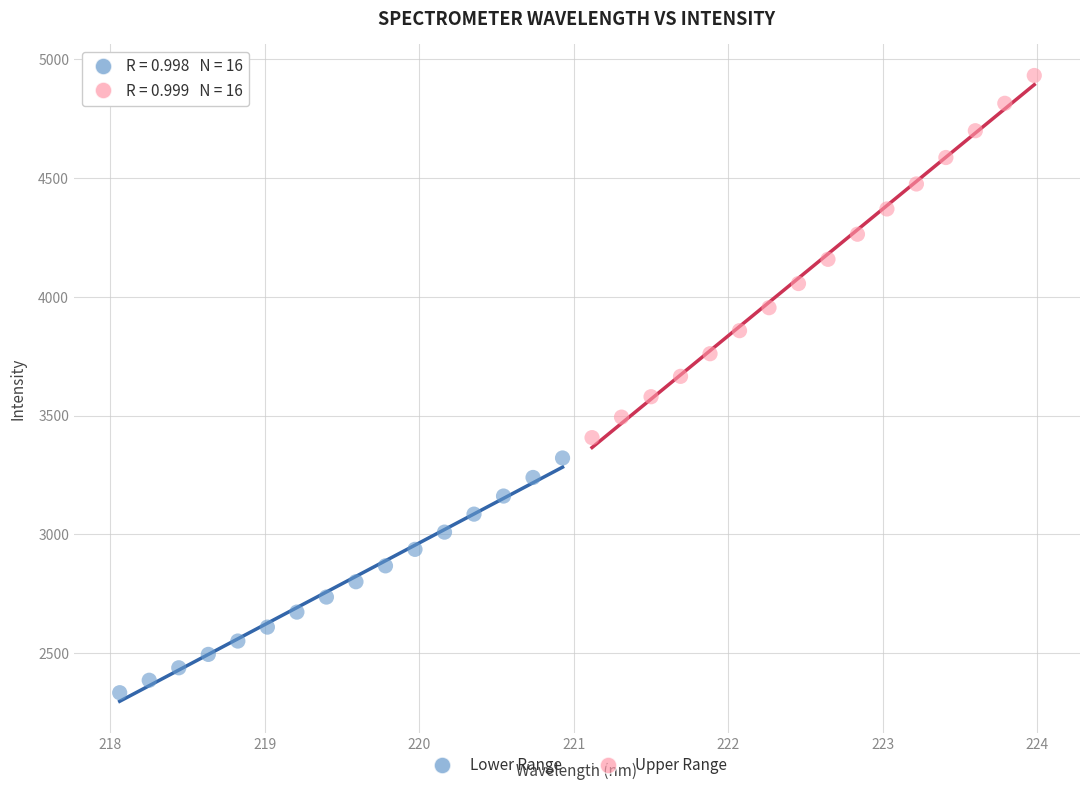

Which series contains the lowest Y value?

Lower Range